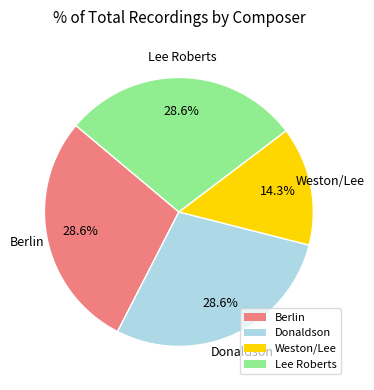

Combined, what portion of the pie is Weston/Lee and Donaldson?

42.9%